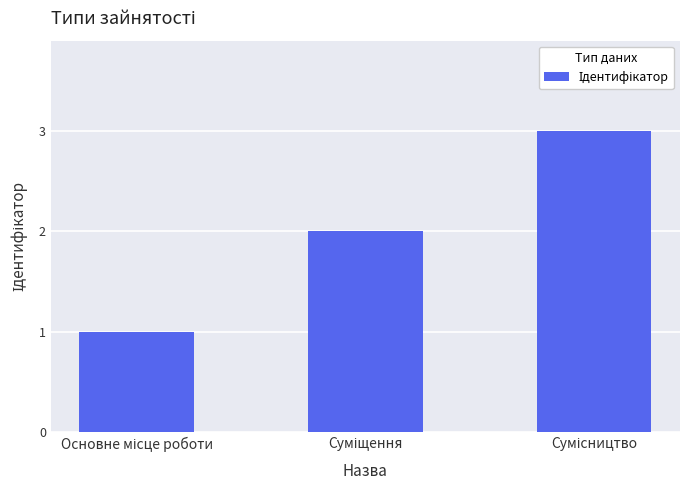

What is the greatest value displayed?

3